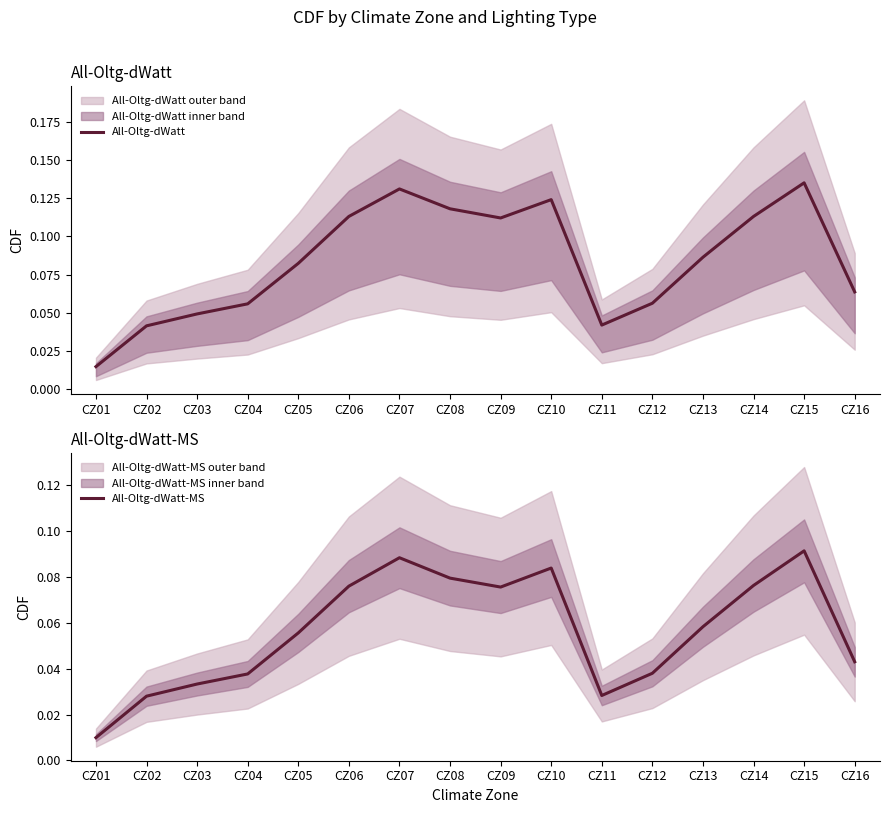

Rank the series by their maximum value, from highest to lowest.

All-Oltg-dWatt, All-Oltg-dWatt-MS